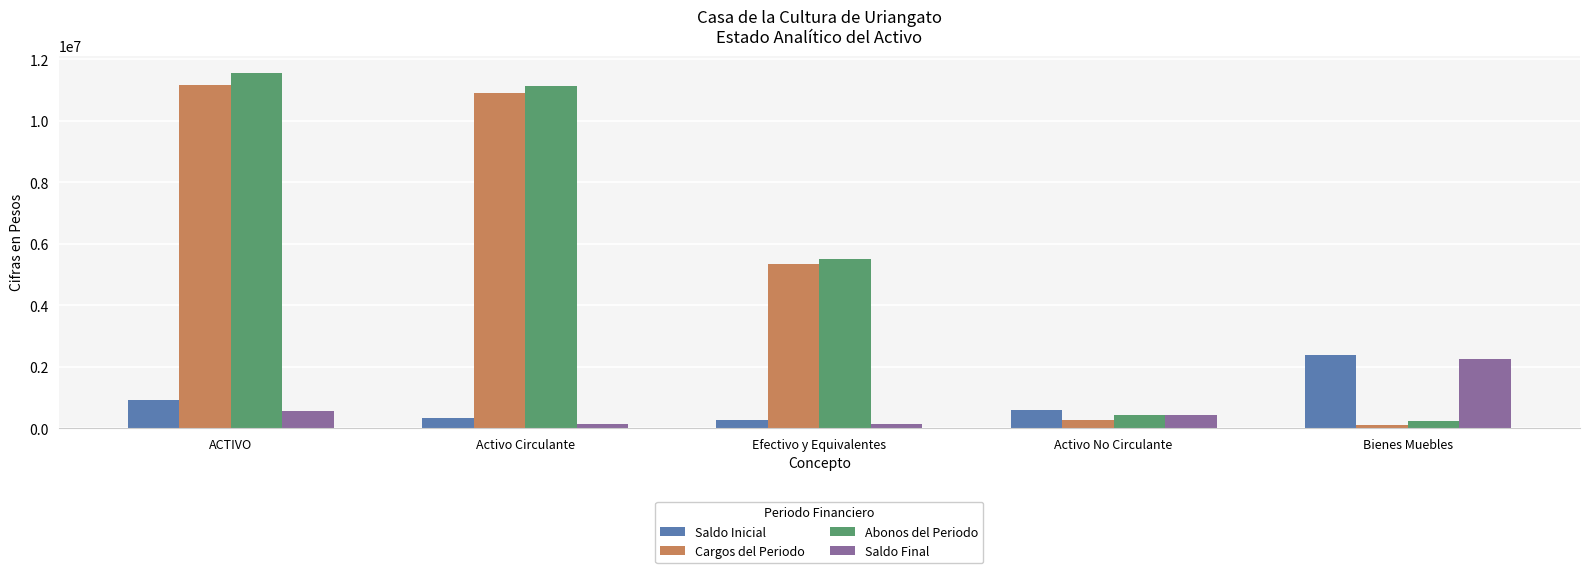

What is the difference between the highest and lowest values at Activo Circulante?

10988411.0